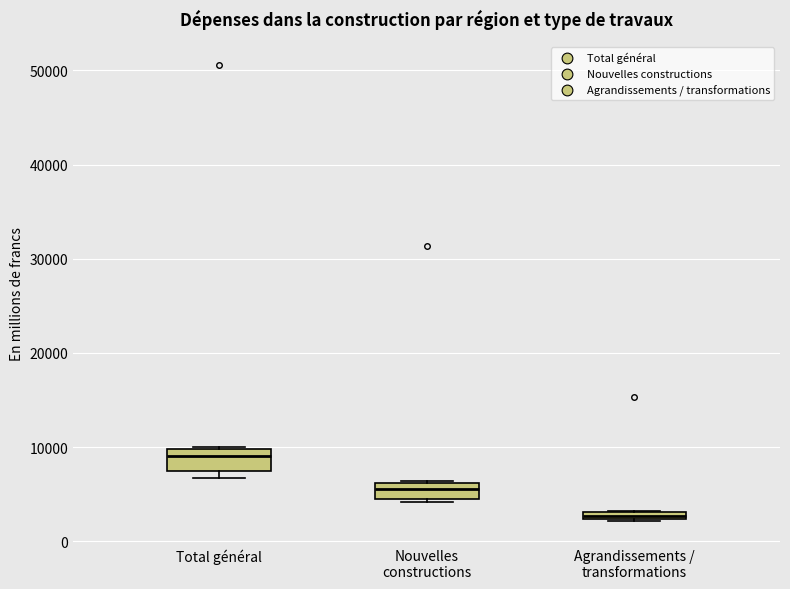

Which box has the lowest median line?

Agrandissements / transformations